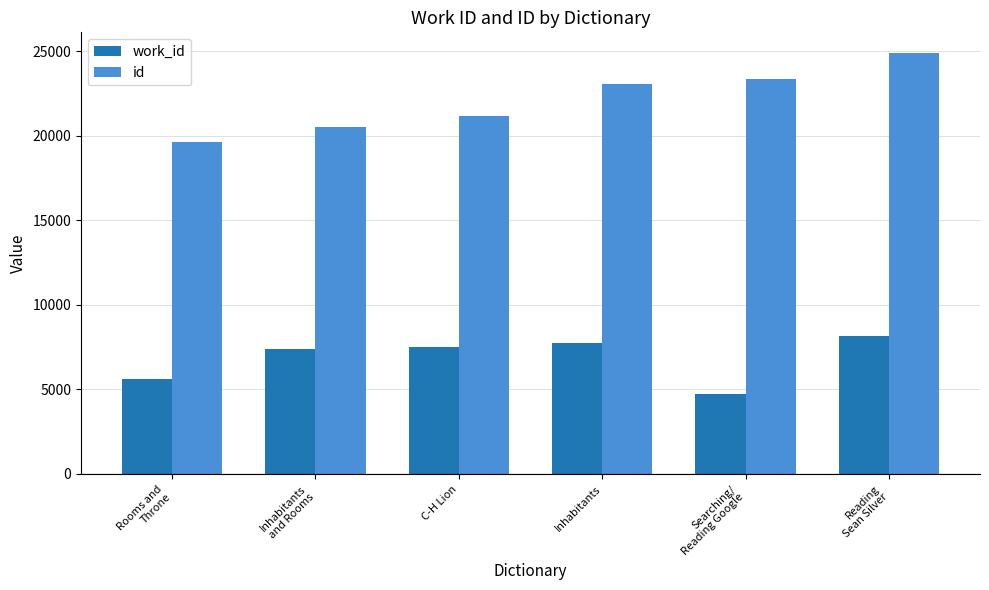

What is the total value across all series at C-H Lion?

28664